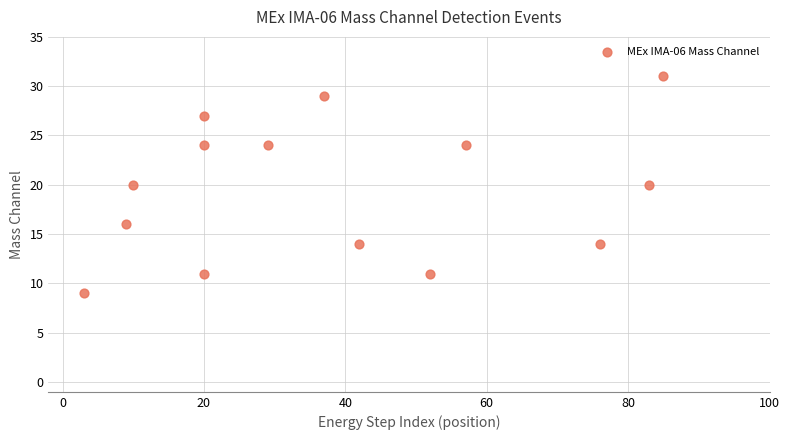

What is the range of X values (max minus min)?

82